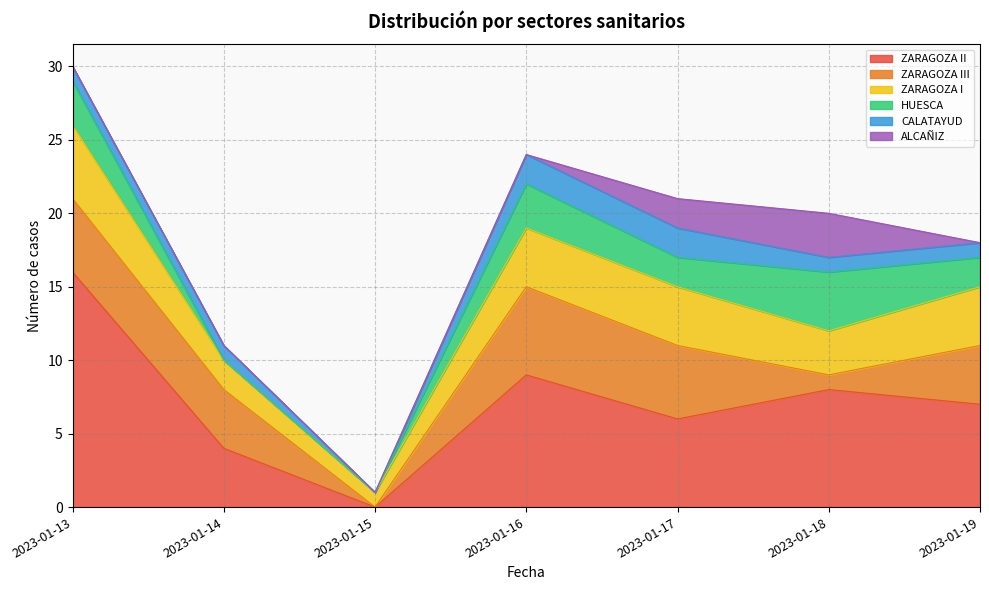

Which series has the largest total across all categories?

ZARAGOZA II